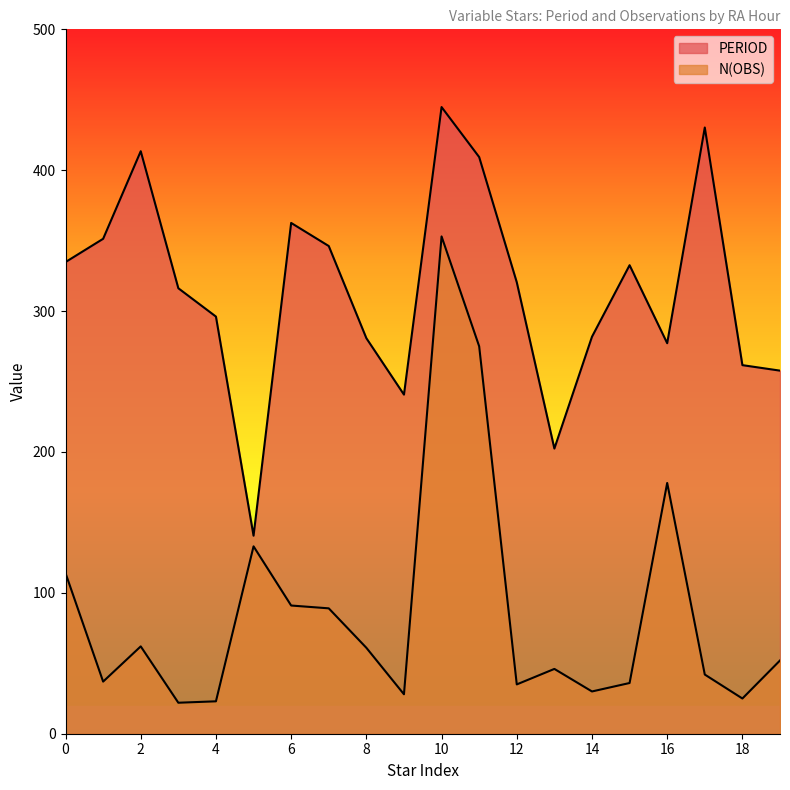

How many values in the PERIOD series are below 320?

10